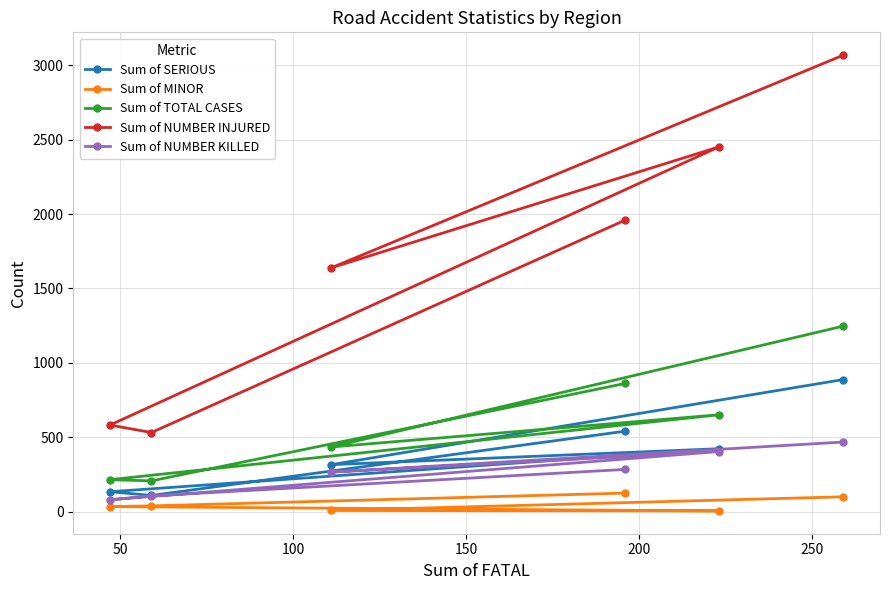

What is the maximum value shown in the chart?

3068